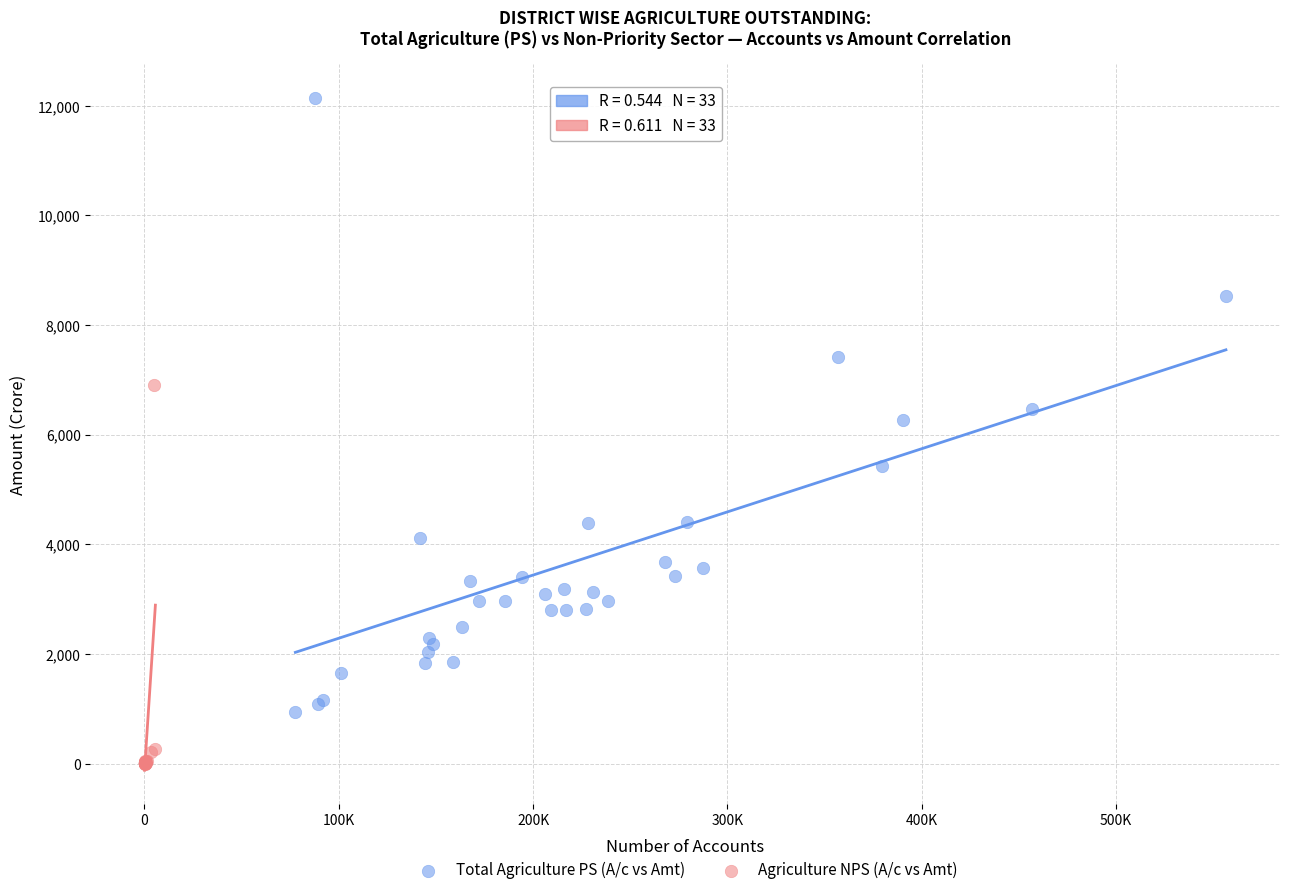

Which series has the widest spread of Y values?

Total Agriculture PS (A/c vs Amt)